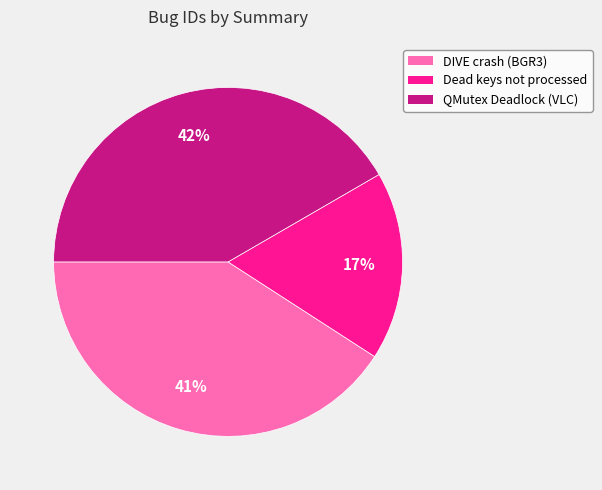

Count the number of slices in the pie.

3